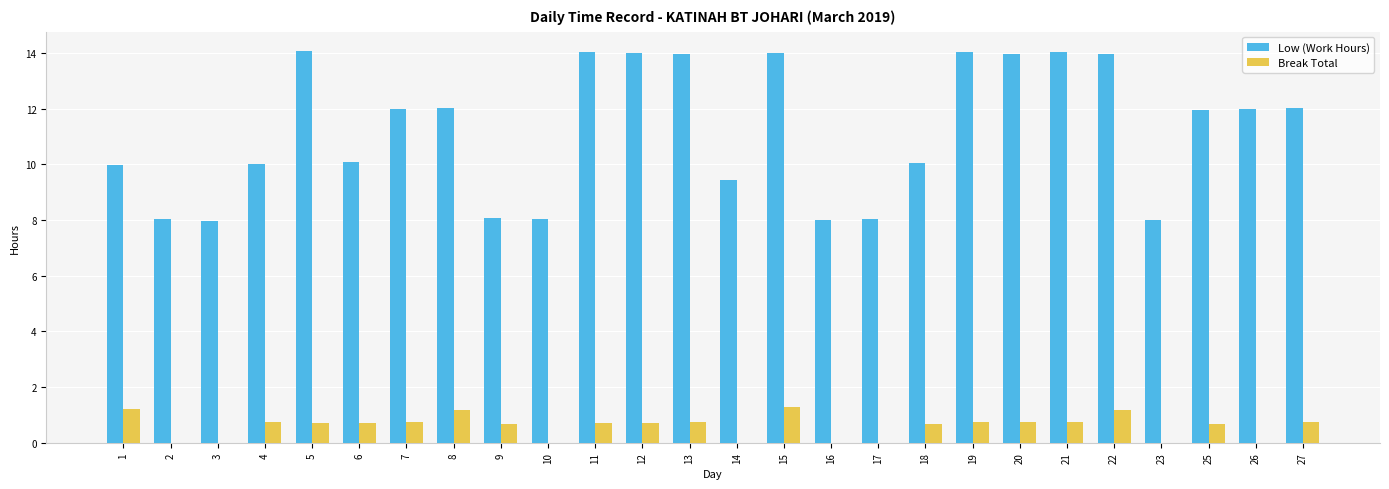

Is the value of Low (Work Hours) at 20 greater than the value of Break Total at 16?

Yes